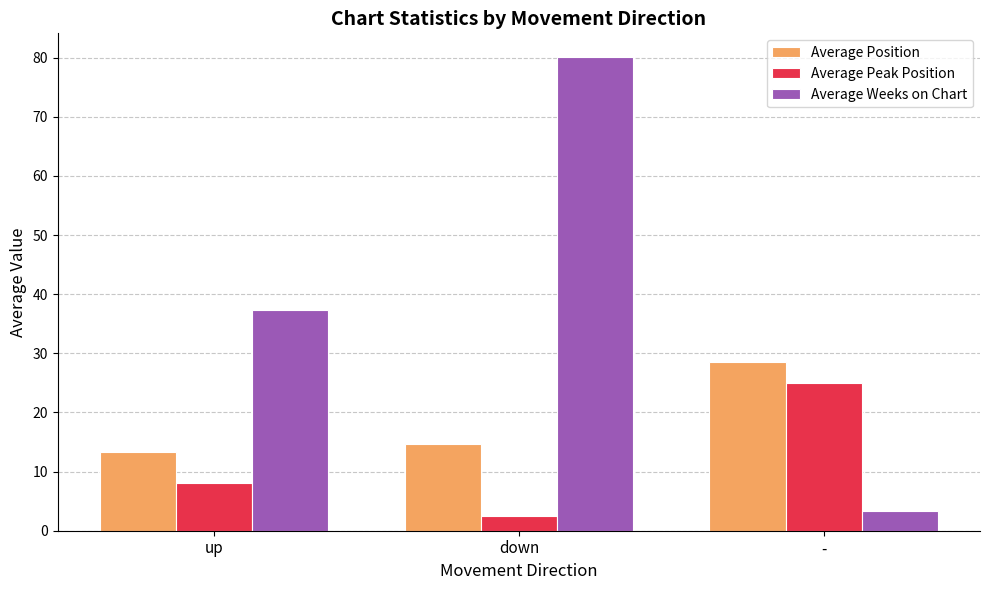

Count the number of categories in the chart.

3